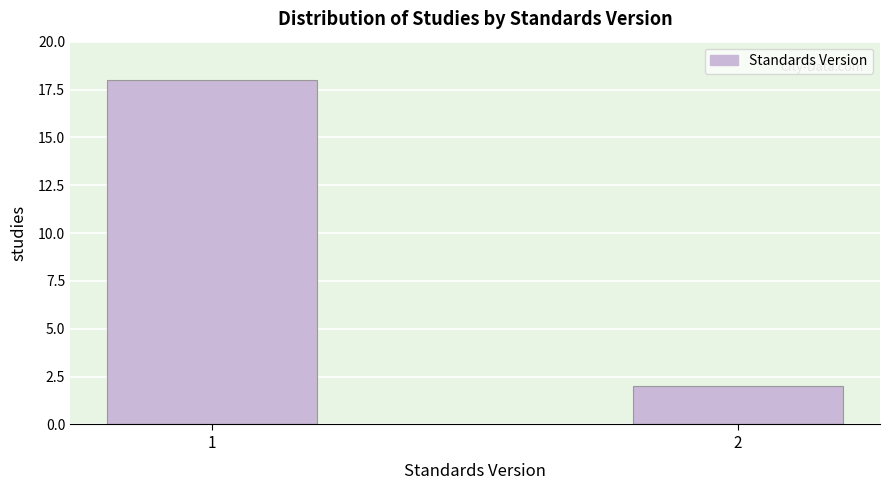

Reading left to right, list all the values displayed in this chart.

1=18	2=2